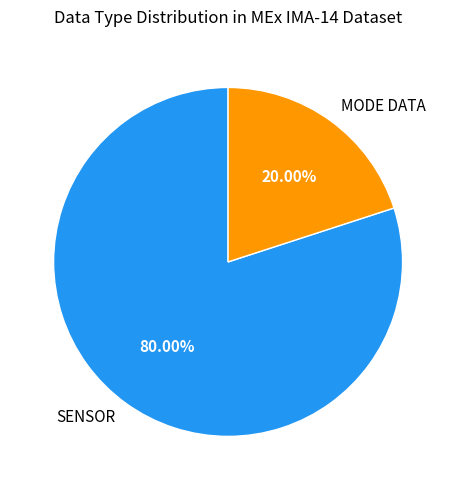

Combined, do SENSOR and MODE DATA account for over 50%?

Yes